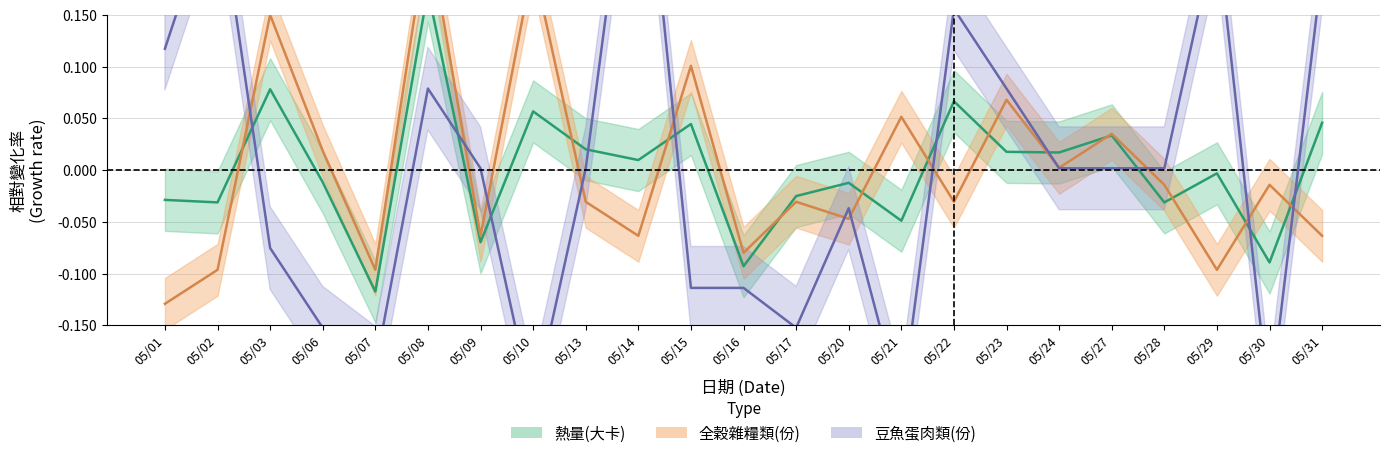

How many interior local peaks does the 豆魚蛋肉類(份) series have?

6